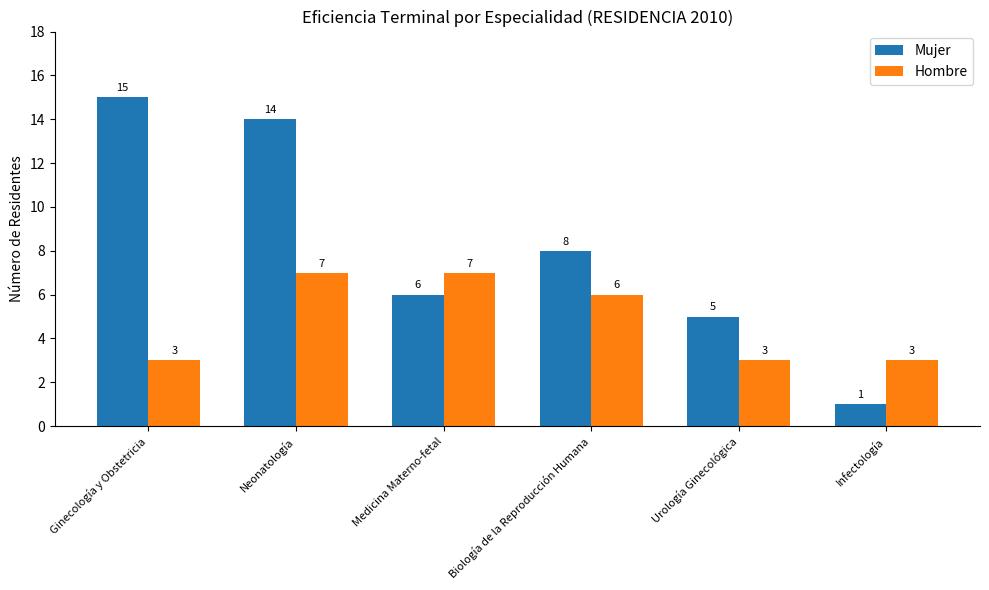

Reading right to left, transcribe all the data shown in this chart.

Mujer: Infectología=1	Urología Ginecológica=5	Biología de la Reproducción Humana=8	Medicina Materno-fetal=6	Neonatología=14	Ginecología y Obstetricia=15
Hombre: Infectología=3	Urología Ginecológica=3	Biología de la Reproducción Humana=6	Medicina Materno-fetal=7	Neonatología=7	Ginecología y Obstetricia=3